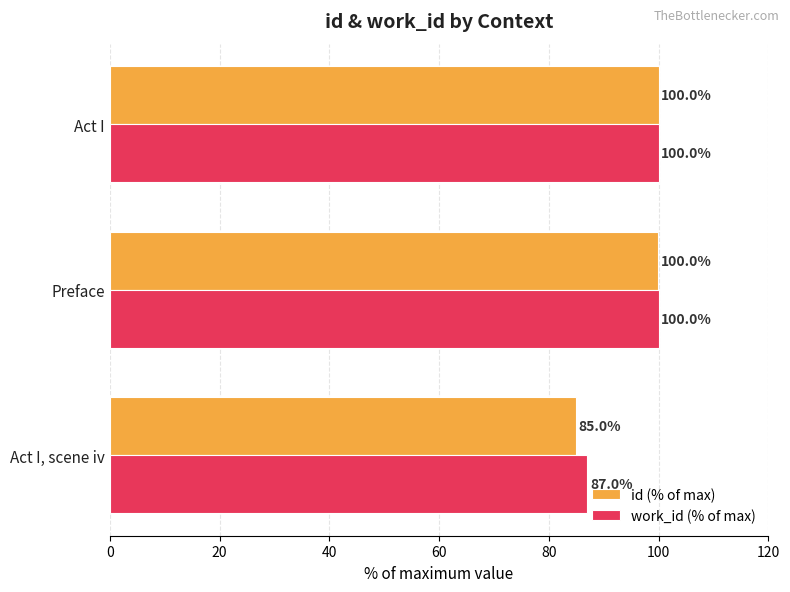

What is the total value across all series at Preface?

200.0